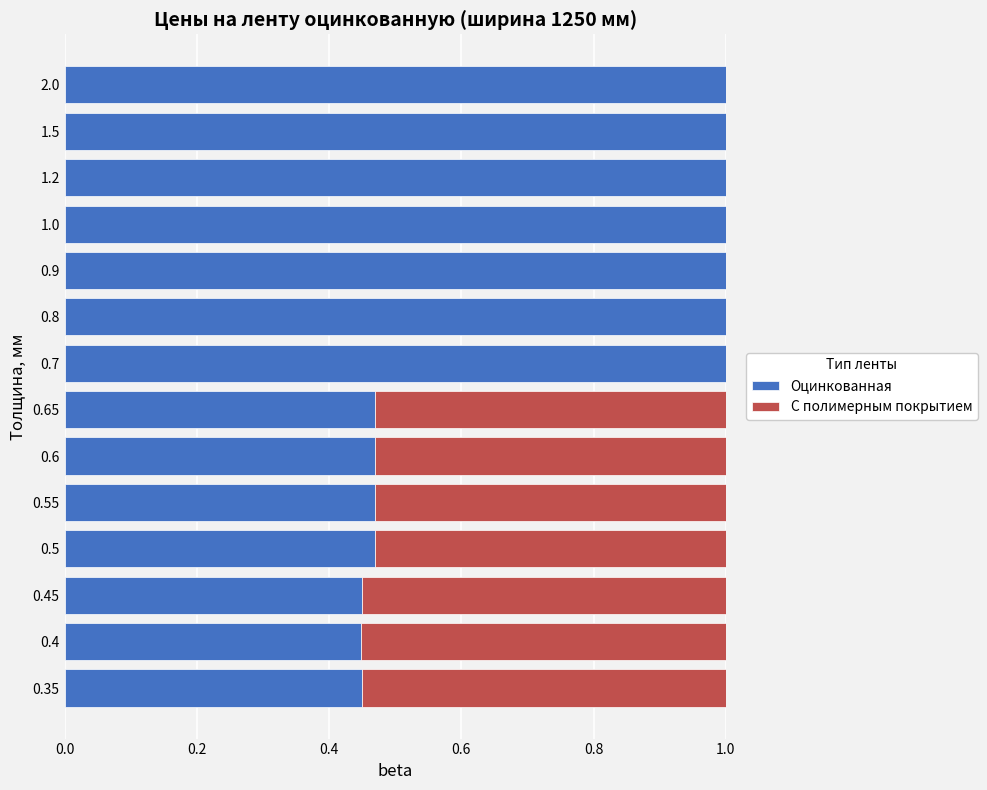

What is the total value across all series at 2.0?

1.0